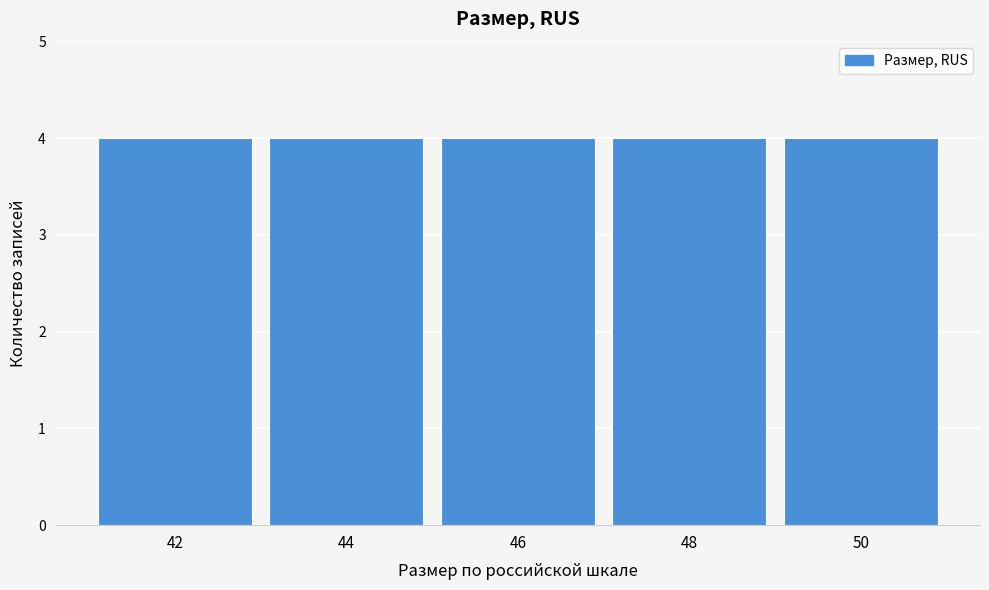

Reading left to right, transcribe this chart: for each bar, give the range it covers on the x-axis and its height. The values are not printed on the chart, so give them approximately, as read against the axis.

41 to 43: 4
43 to 45: 4
45 to 47: 4
47 to 49: 4
49 to 51: 4